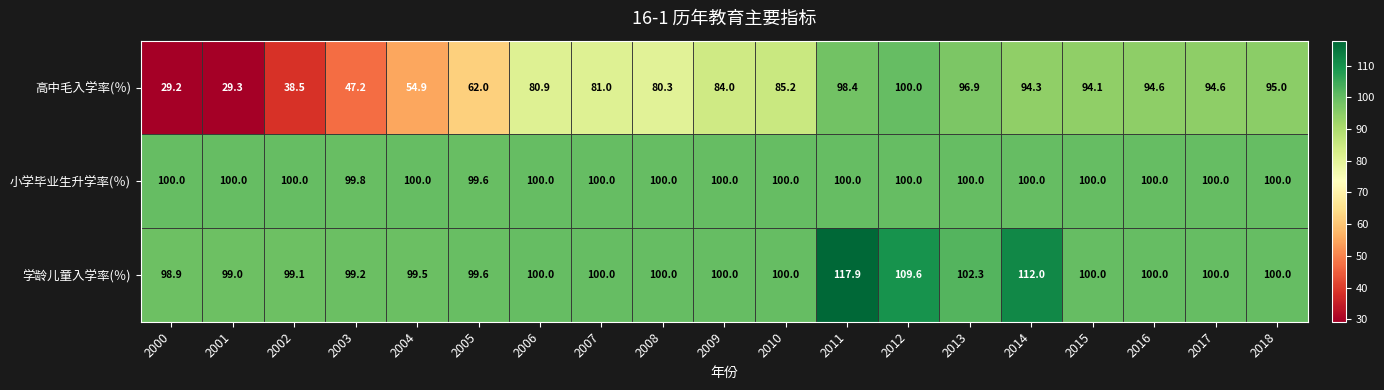

At which label does 学龄儿童入学率(％) reach its peak?

2011